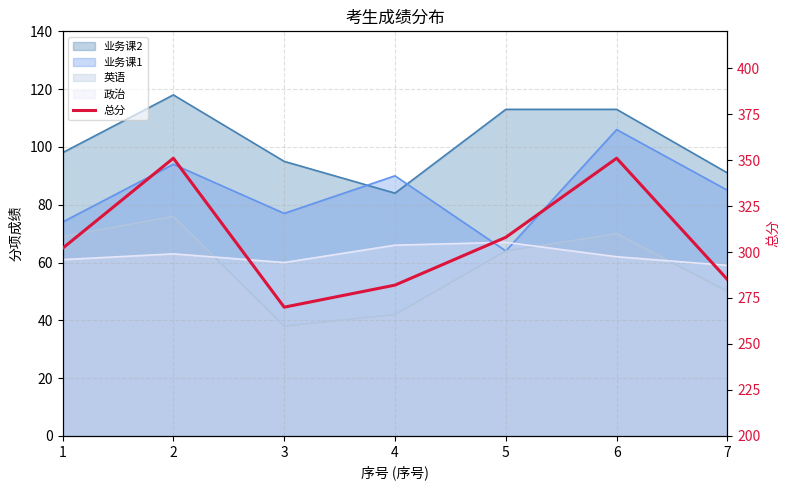

At which label does the data first exceed 302?

2